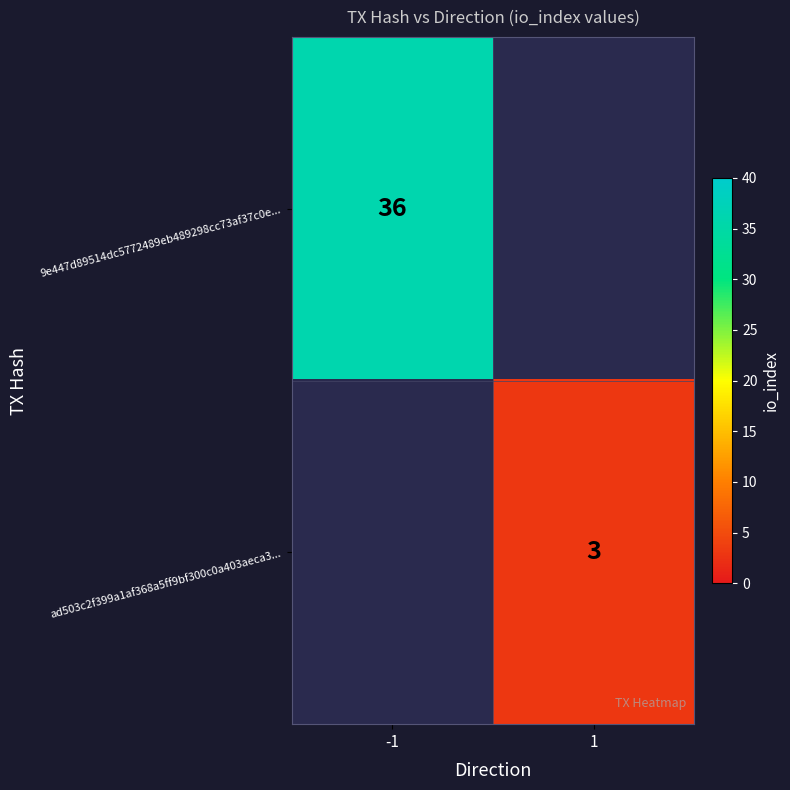

Is it true that ad503c2f399a1af368a5ff9bf300c0a403aeca3... equals 3 at 1?

True